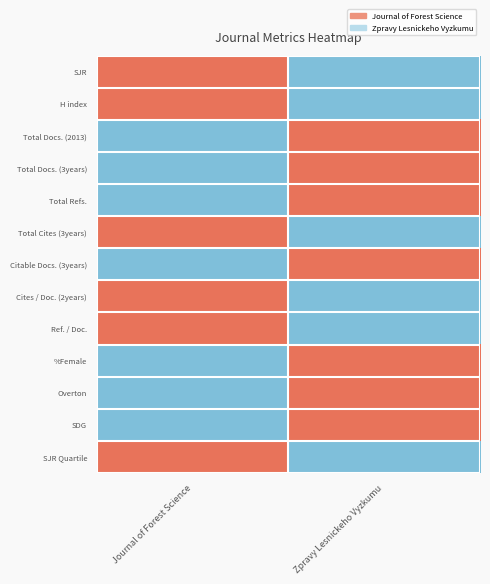

List the series in order of their peak value, lowest first.

SJR, H index, Total Docs. (2013), Total Docs. (3years), Total Refs., Total Cites (3years), Citable Docs. (3years), Cites / Doc. (2years), Ref. / Doc., %Female, Overton, SDG, SJR Quartile